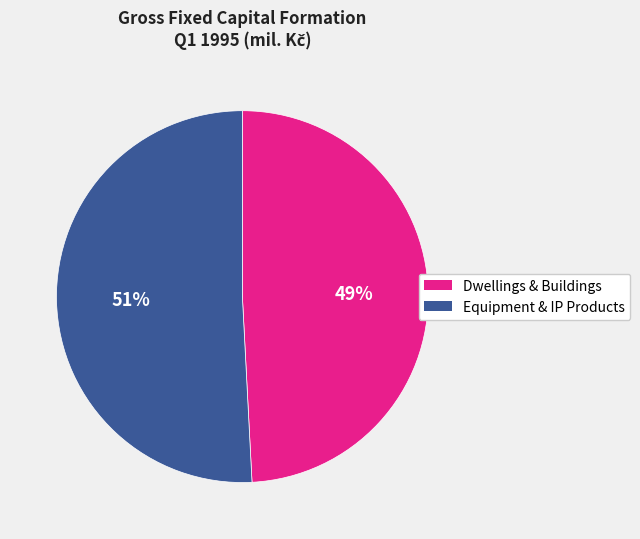

Which has a higher value, Dwellings & Buildings or Equipment & IP Products?

Equipment & IP Products